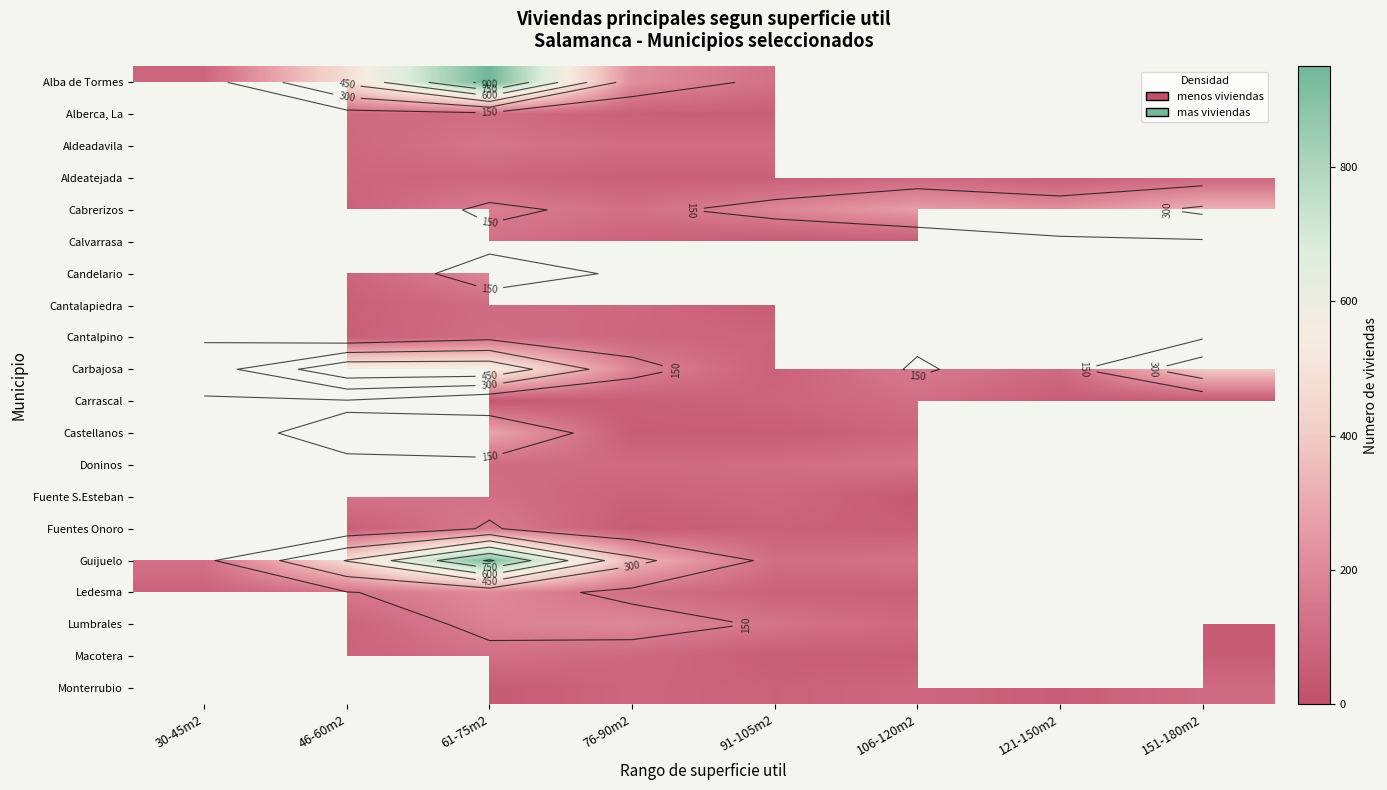

True or false: Macotera has a value of 190.1 at 61-75m2.

False